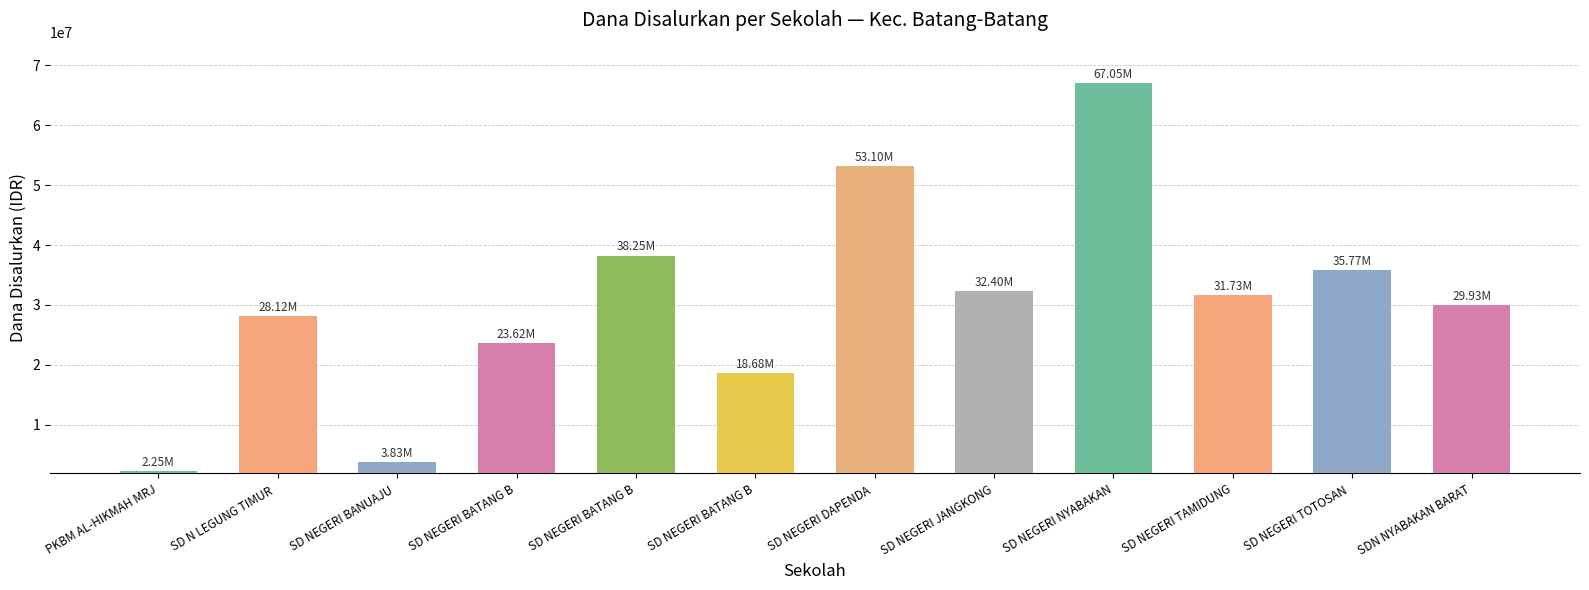

Read the value at SD NEGERI TAMIDUNG.

31725000